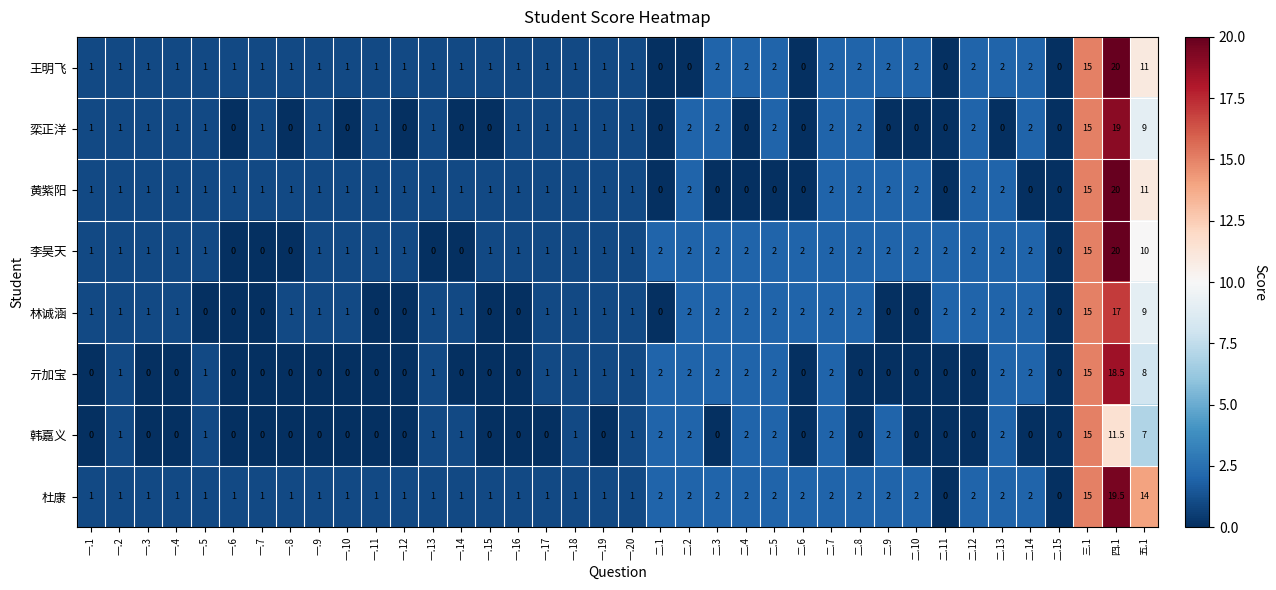

What is the average value of the 李昊天 series?

2.3